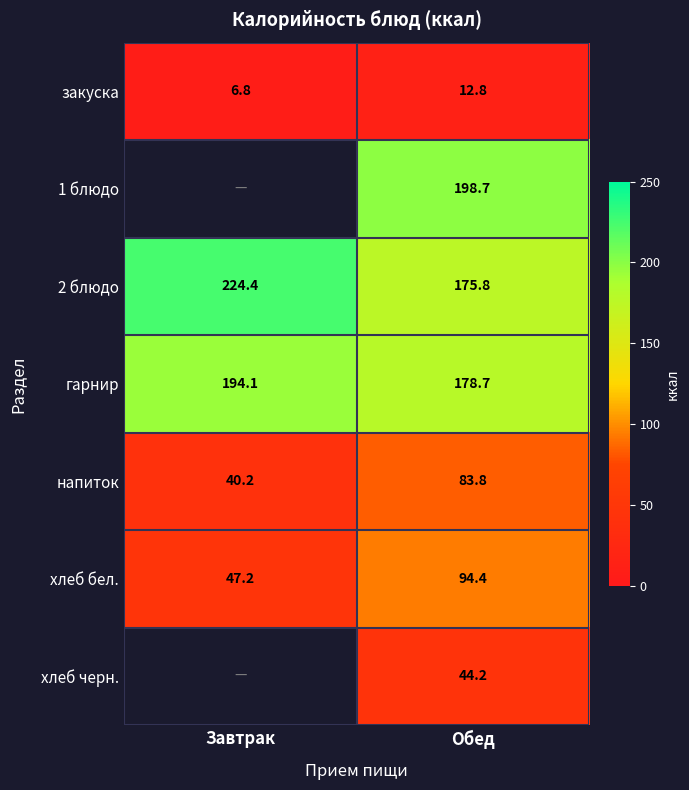

The value of 1 блюдо at Обед is 198.7. True or false?

True